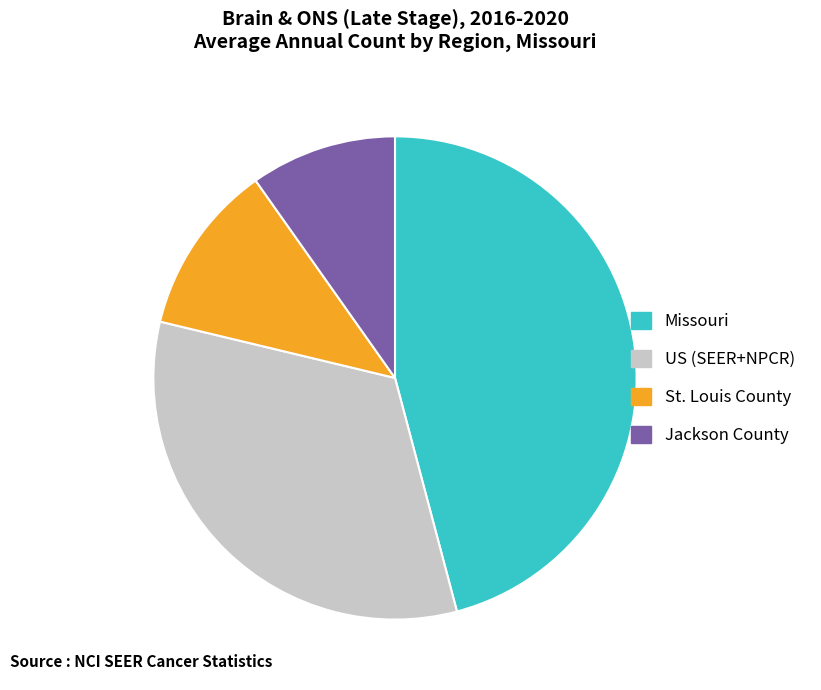

What is the largest slice in the pie chart?

Missouri